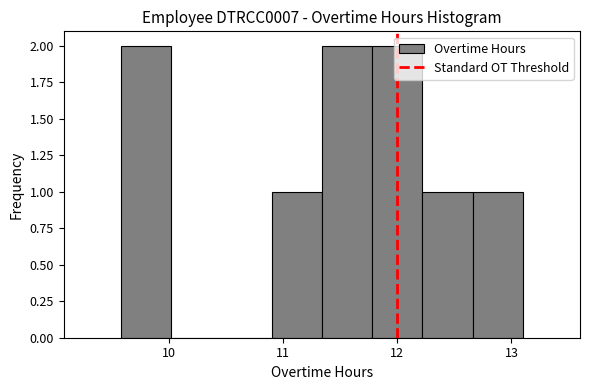

How tall is the bar that spans 9.58 to 10.02 on the x-axis? Neither the bar edges nor the heights are printed on the chart, so give them approximately, as read against the axes.

2